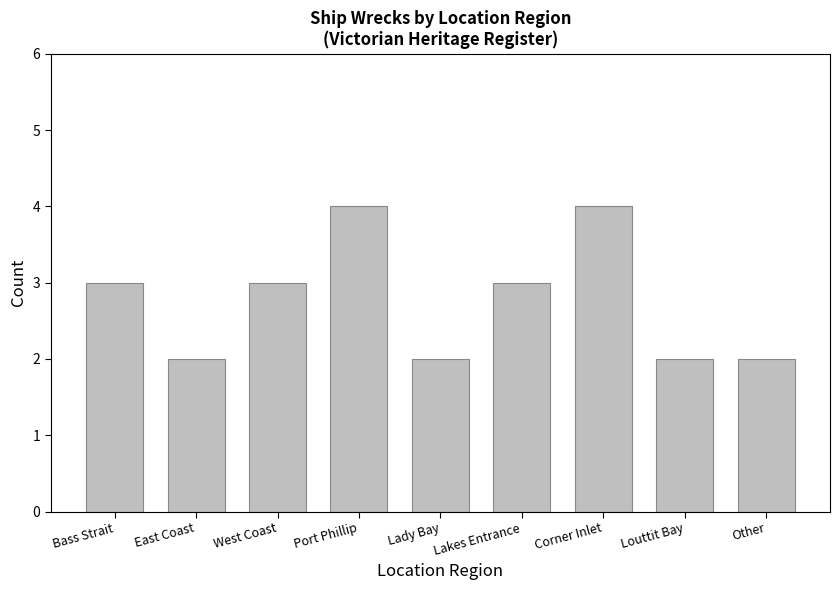

What is the sum of the values at Bass Strait and Port Phillip?

7